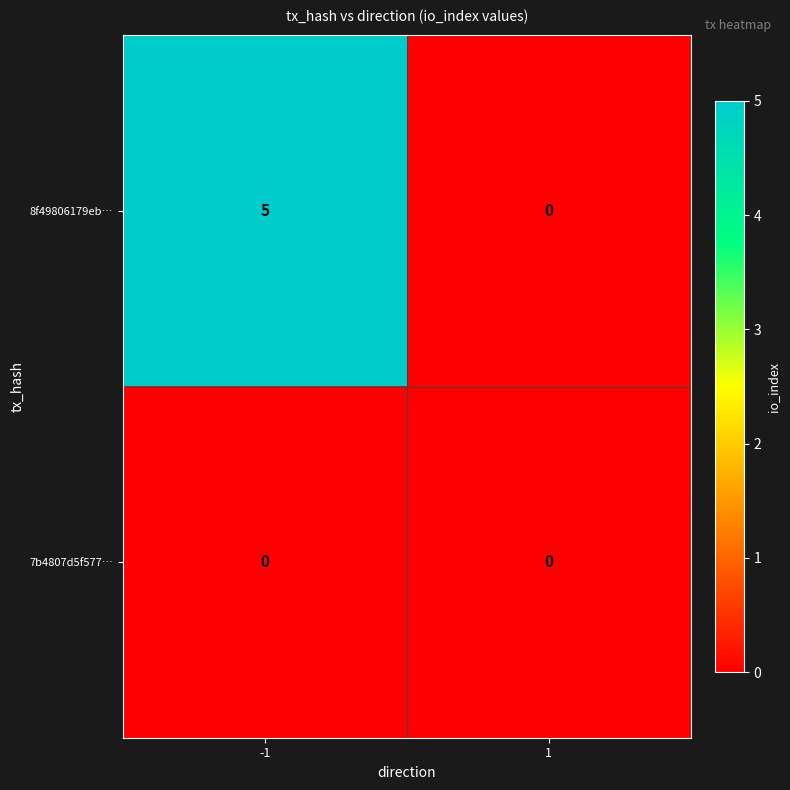

At which category is the sum across all series the highest?

-1